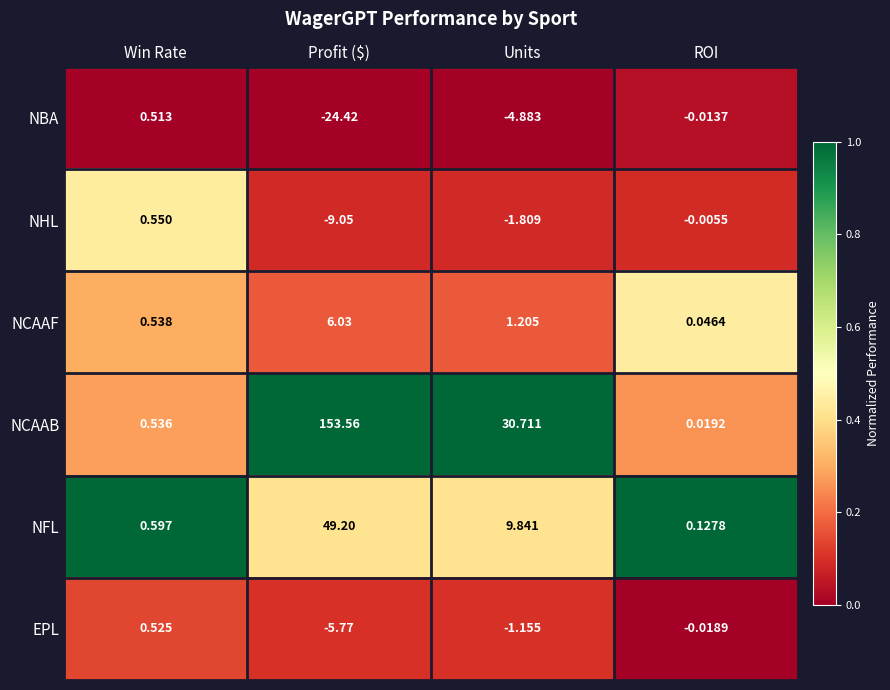

Is the value of NBA at ROI greater than the value of NFL at Units?

No